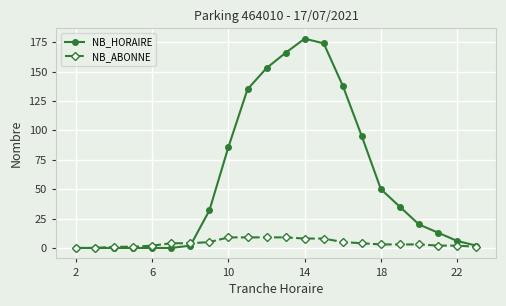

True or false: NB_HORAIRE has more than 0 points higher than both neighbors.

True